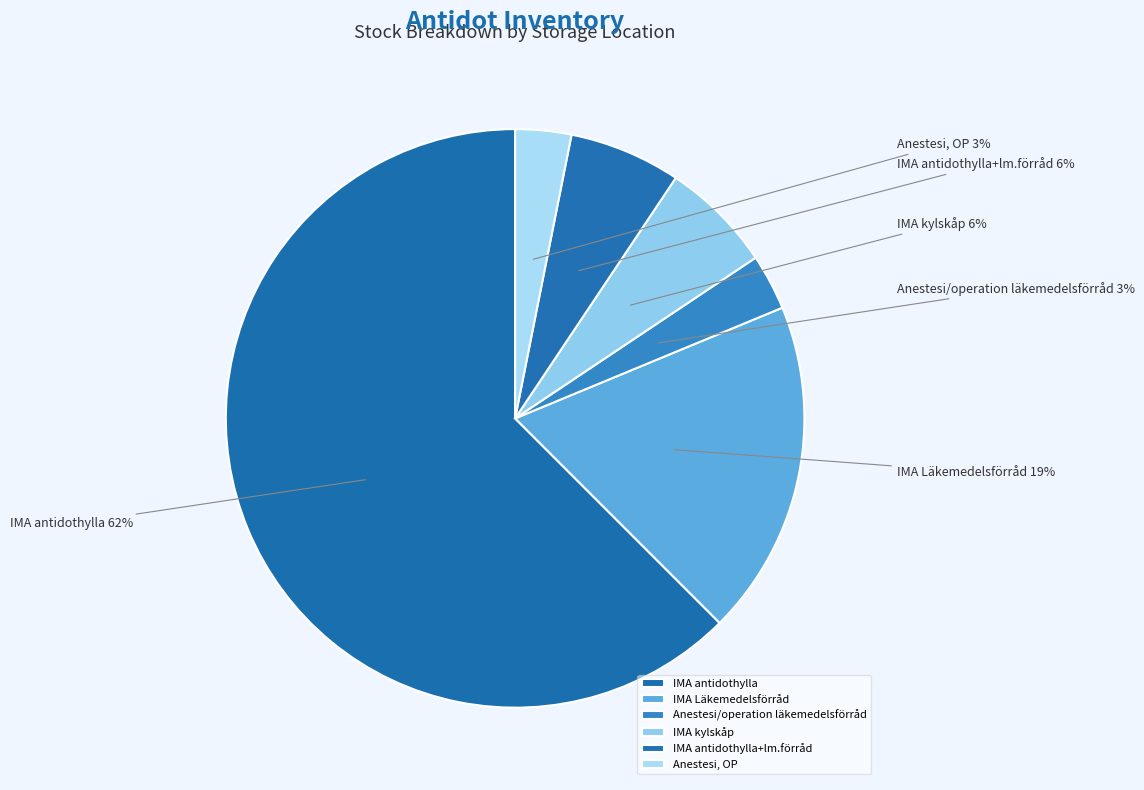

What is the ratio of the value at Anestesi, OP to the value at IMA antidothylla+lm.förråd?

0.5